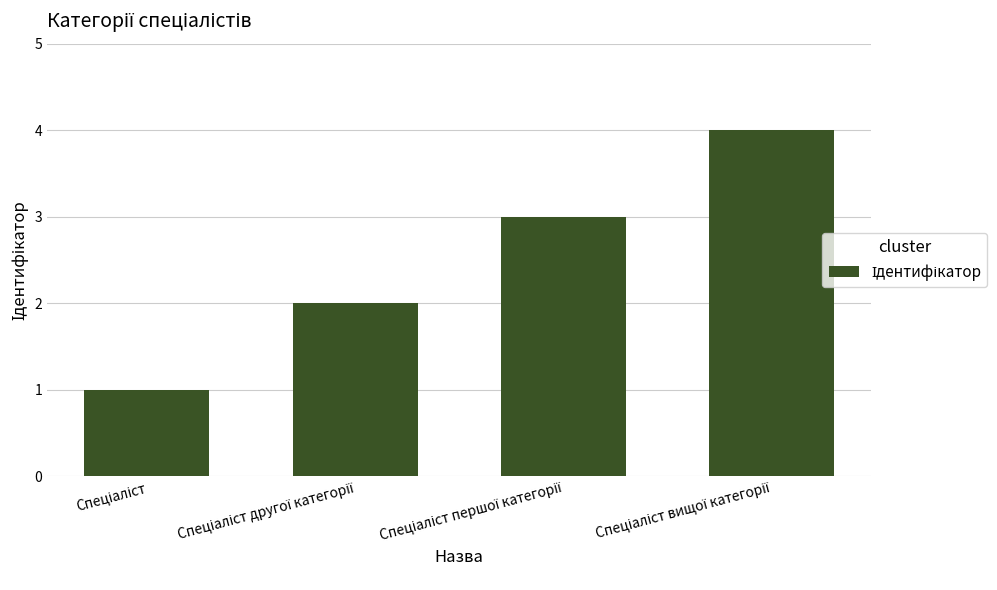

What is the value of the 2nd bar from the left?

2